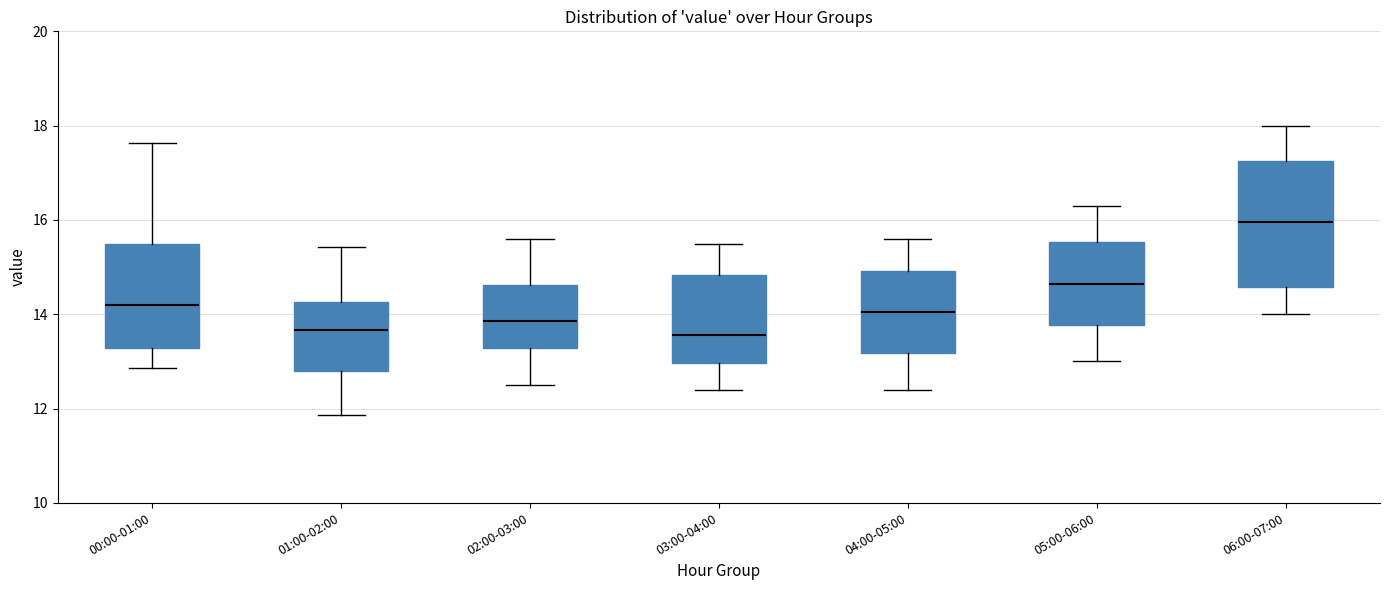

Comparing the boxes themselves (not the whiskers), which one is the tallest?

06:00-07:00